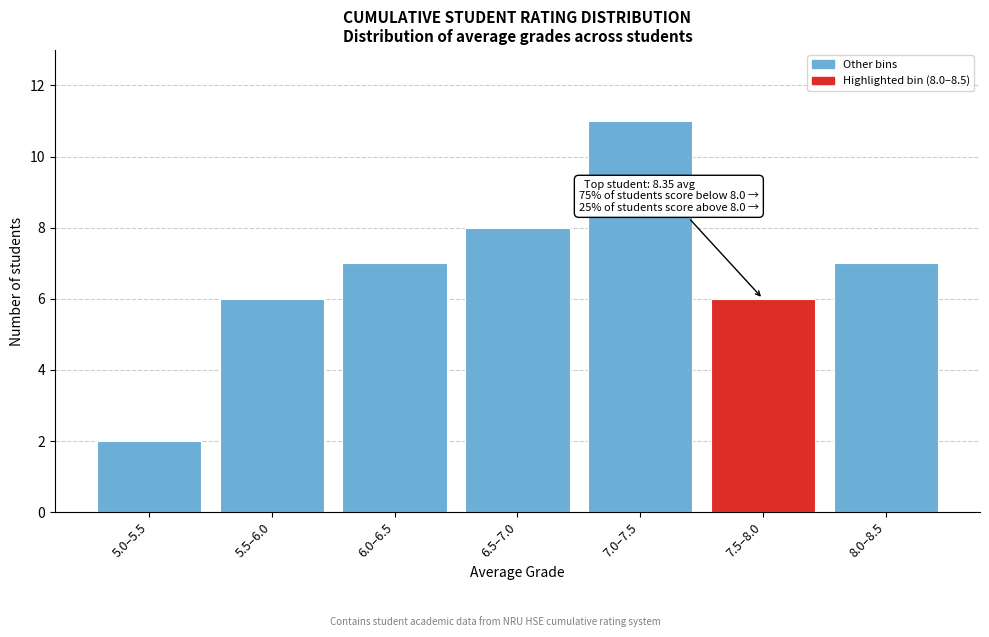

Reading right to left, list all the values displayed in this chart.

8.0–8.5=7	7.5–8.0=6	7.0–7.5=11	6.5–7.0=8	6.0–6.5=7	5.5–6.0=6	5.0–5.5=2